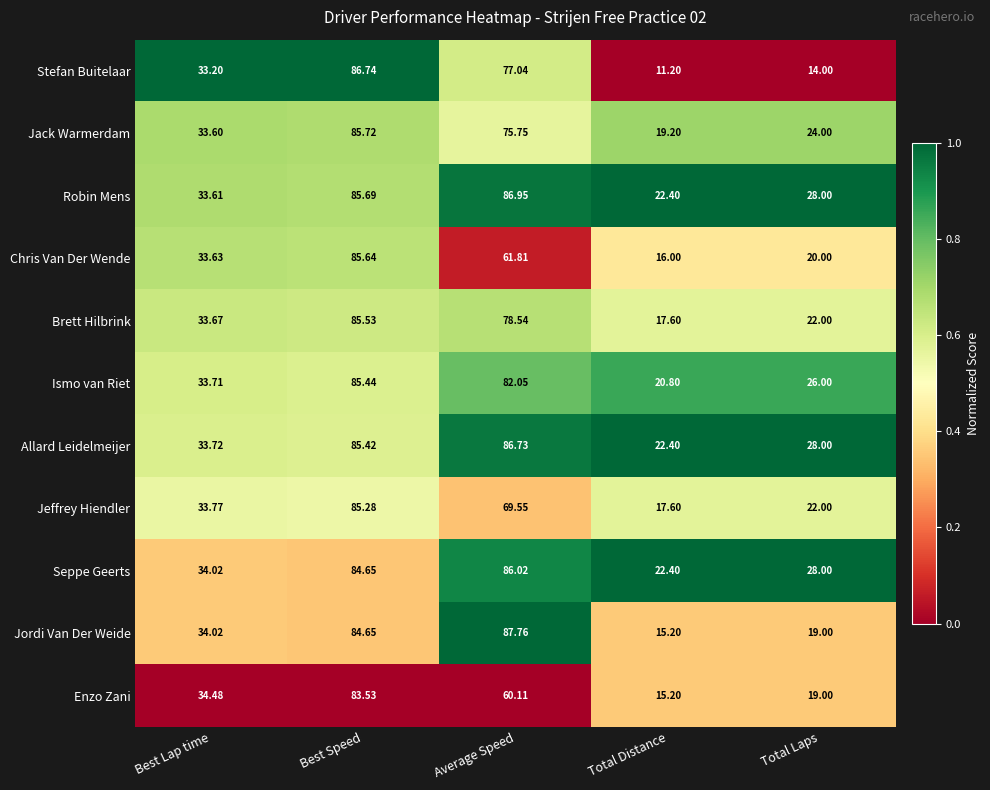

How many series are shown in this chart?

11